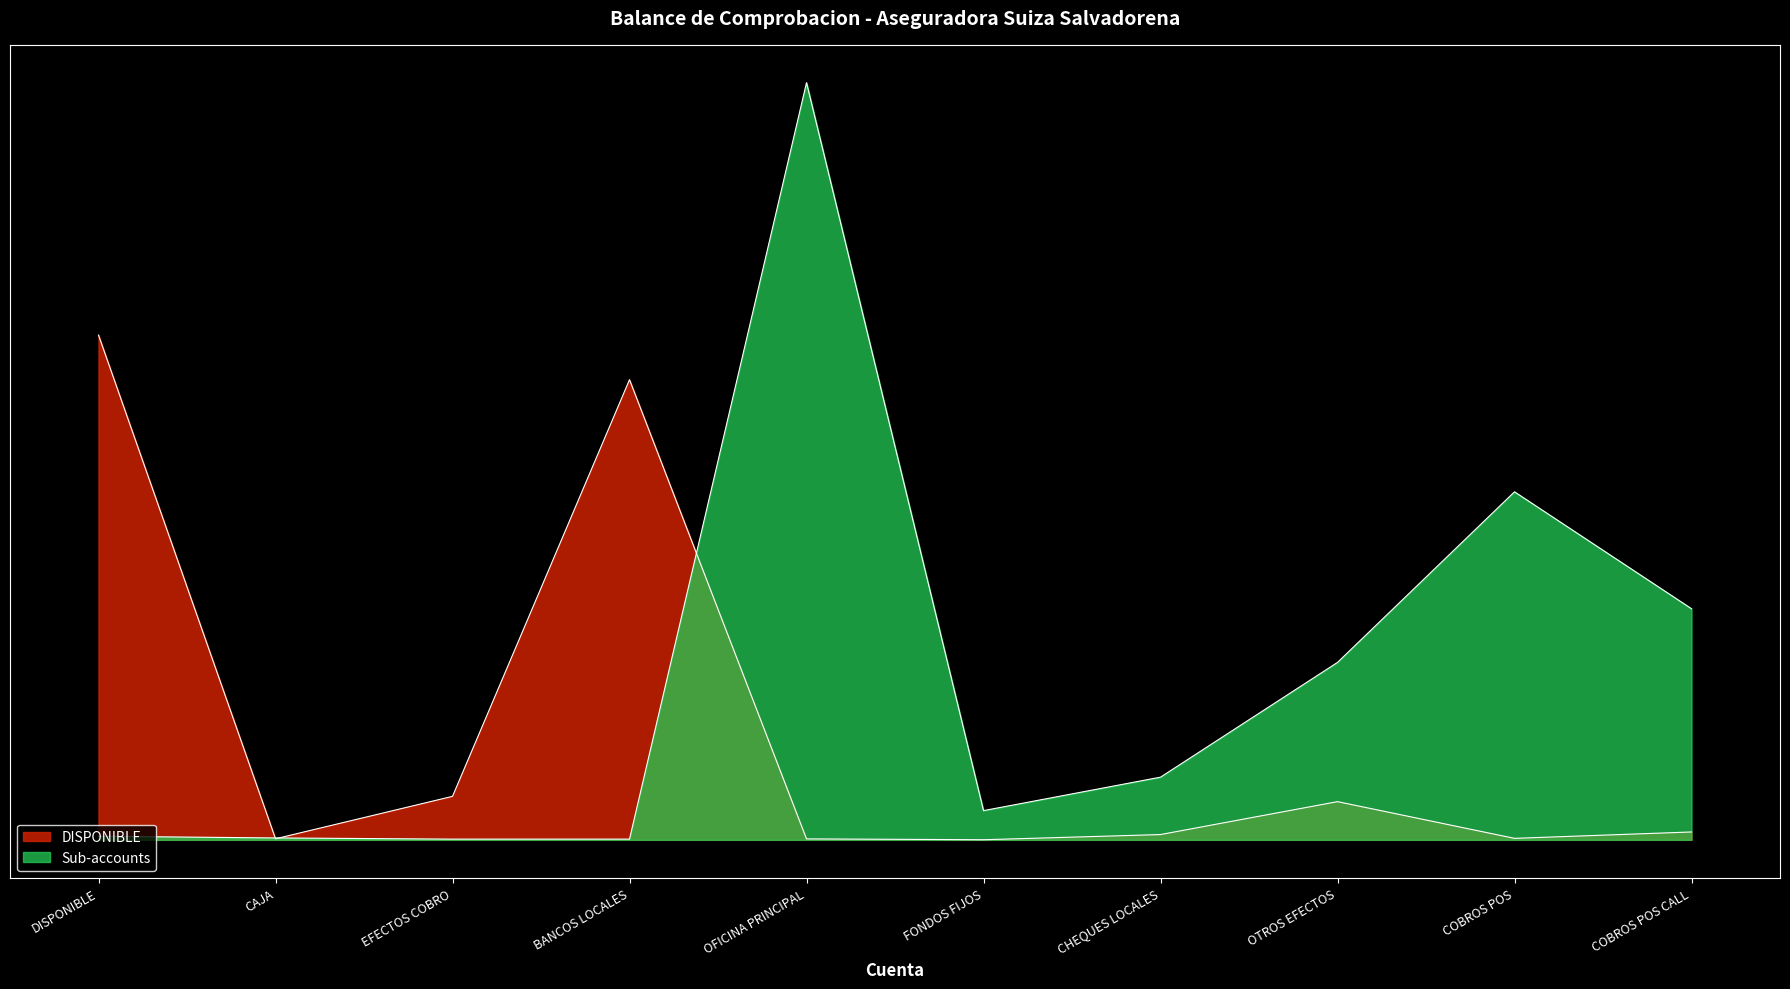

What is the difference between the Sub-accounts values at CAJA and COBROS POS?

0.3